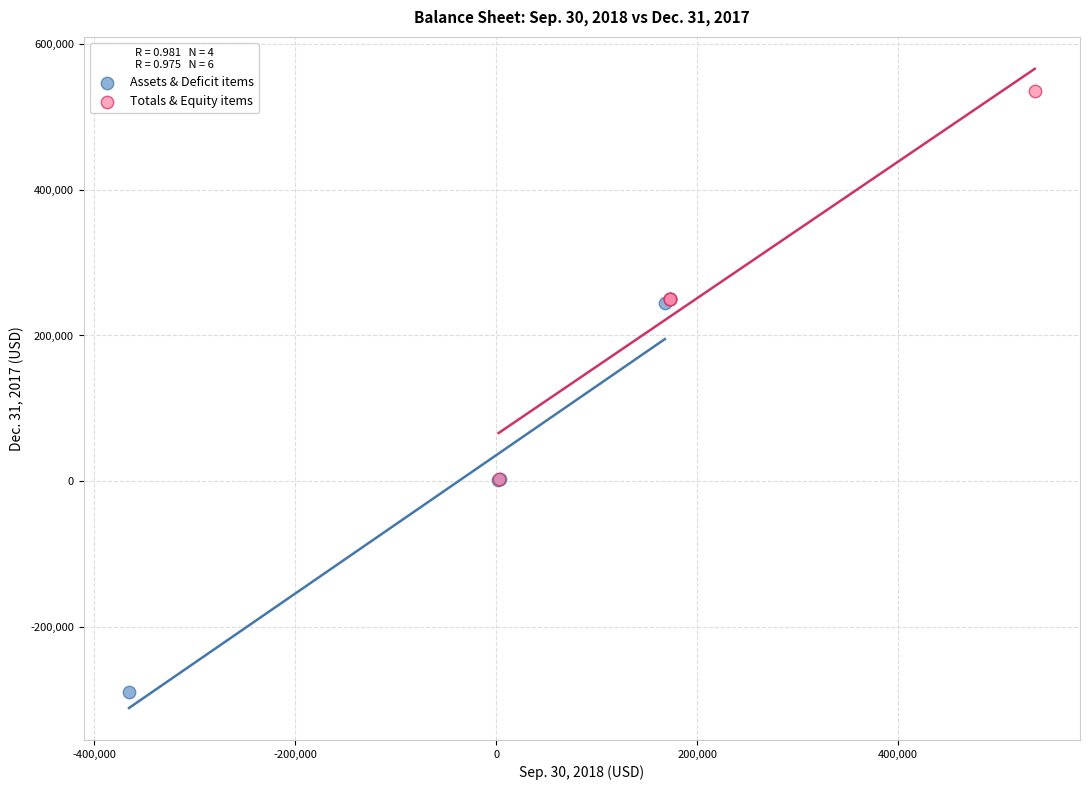

Which series contains the lowest Y value?

Assets & Deficit items